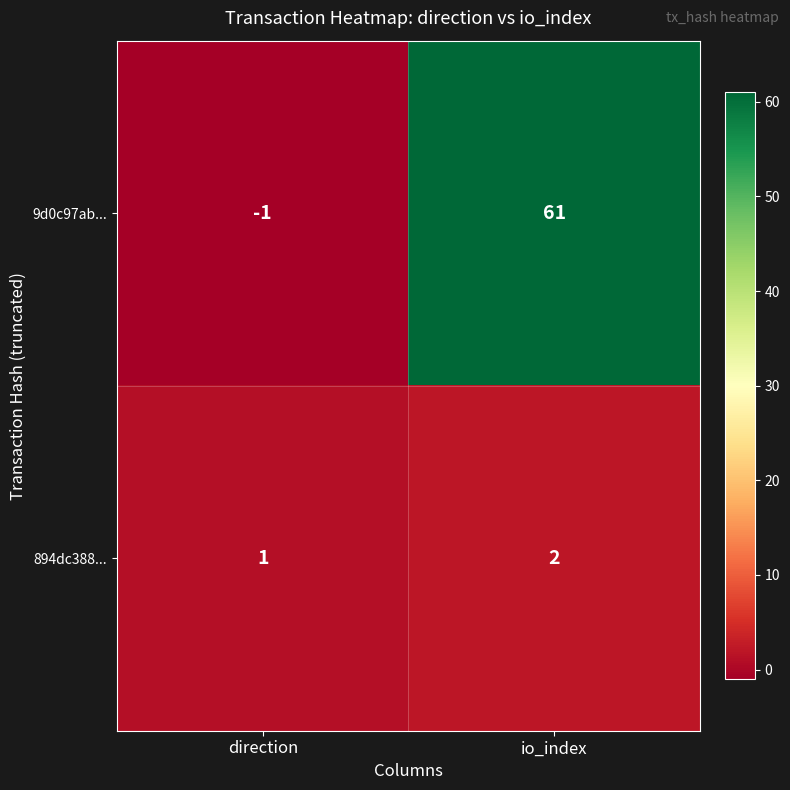

What is the difference between the maximum and minimum values in the 9d0c97ab... series?

62